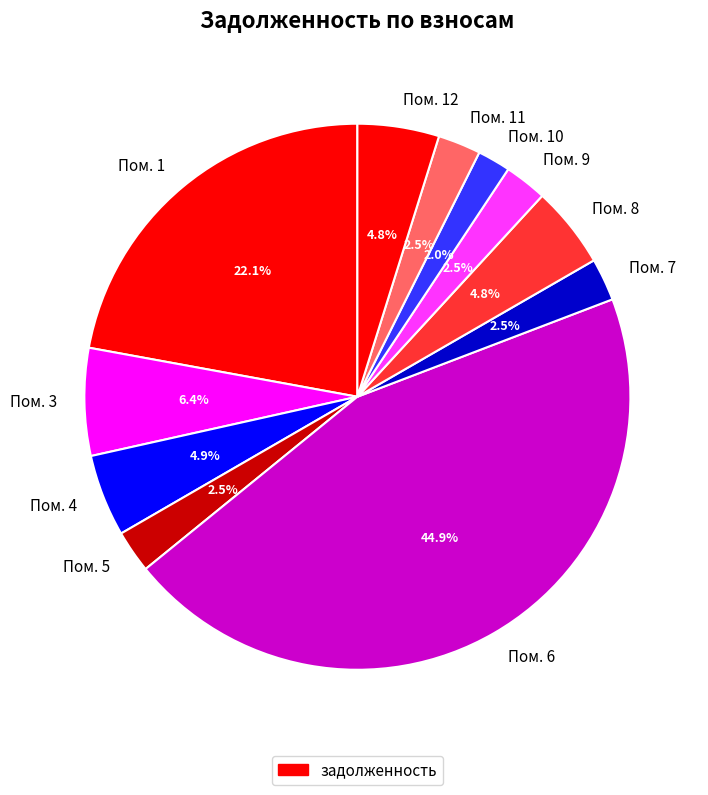

What is the total percentage of Пом. 1 and Пом. 4?

27.0%